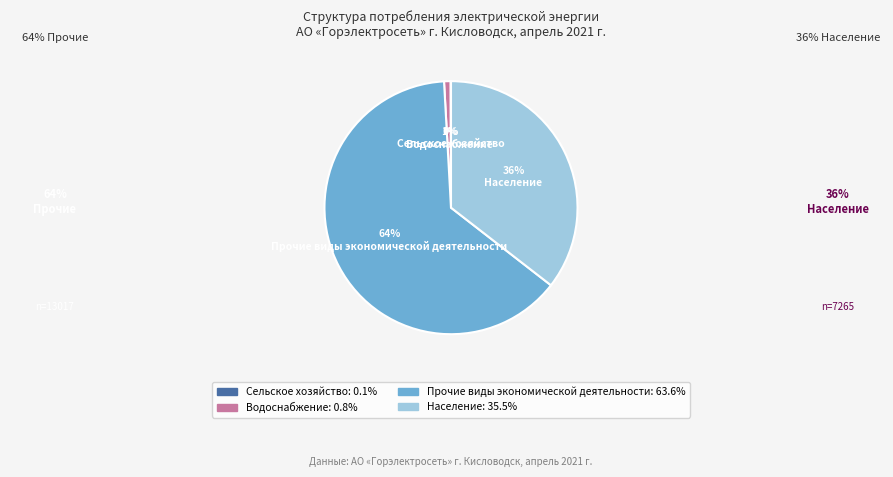

The Прочие виды экономической деятельности slice represents 64% of the pie. True or false?

True